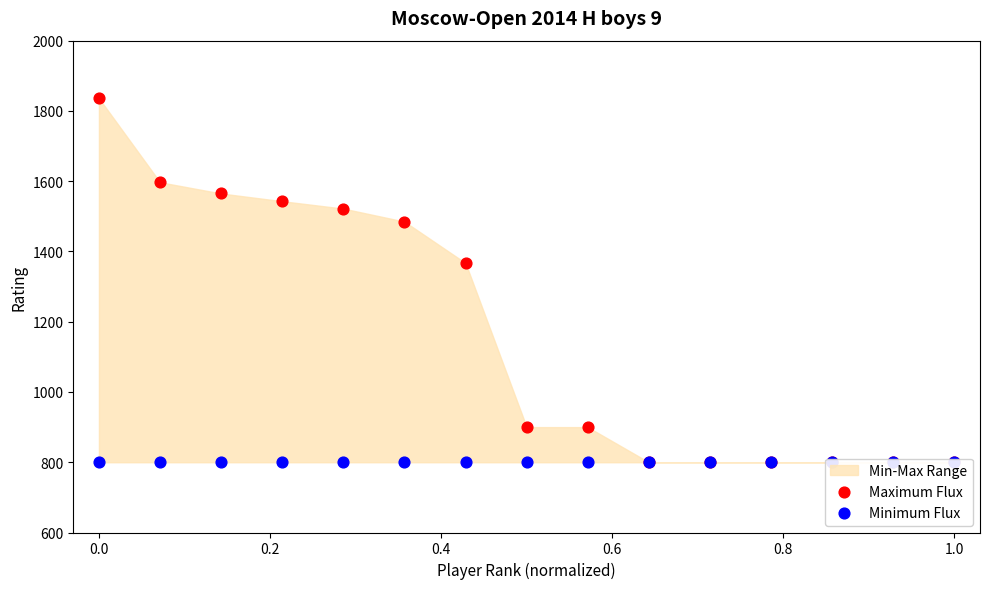

Which series contains the highest Y value?

Maximum Flux